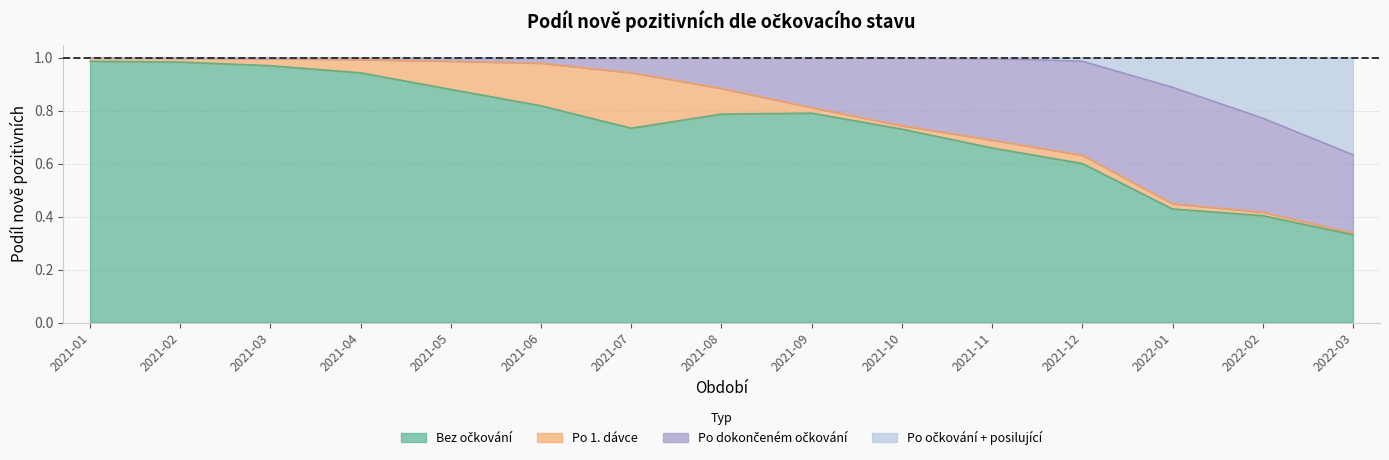

Where is the first local minimum for Po očkování + posilující (%)?

2021-08